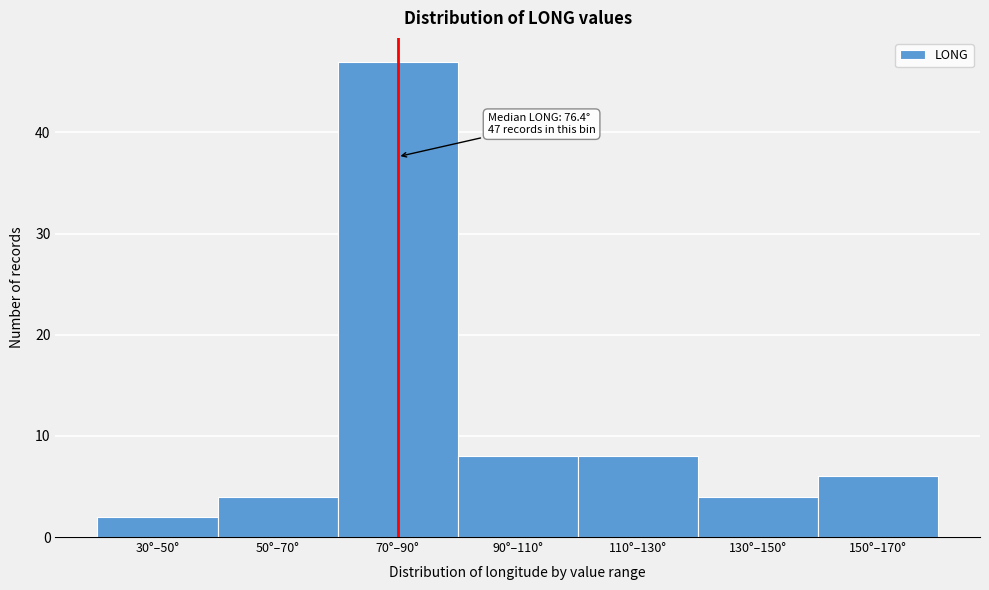

Reading left to right, list all the values displayed in this chart.

2	4	47	8	8	4	6